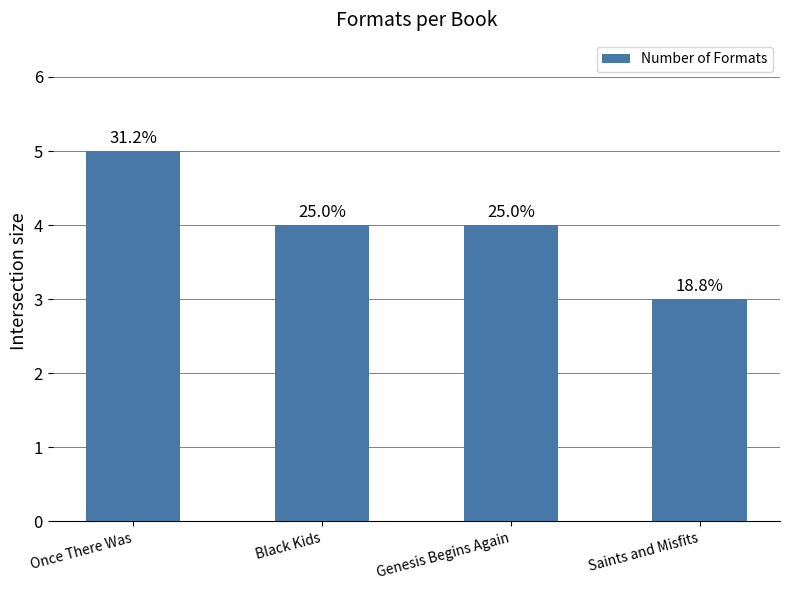

Reading left to right, list all the values displayed in this chart.

Once There Was=5	Black Kids=4	Genesis Begins Again=4	Saints and Misfits=3